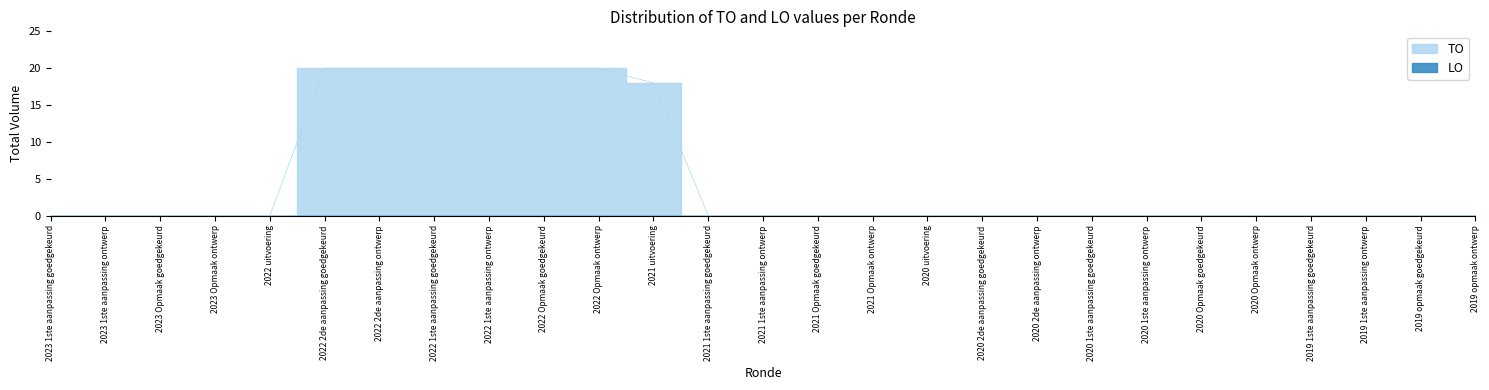

Is it true that the value at 2021 1ste aanpassing goedgekeurd is -7?

False